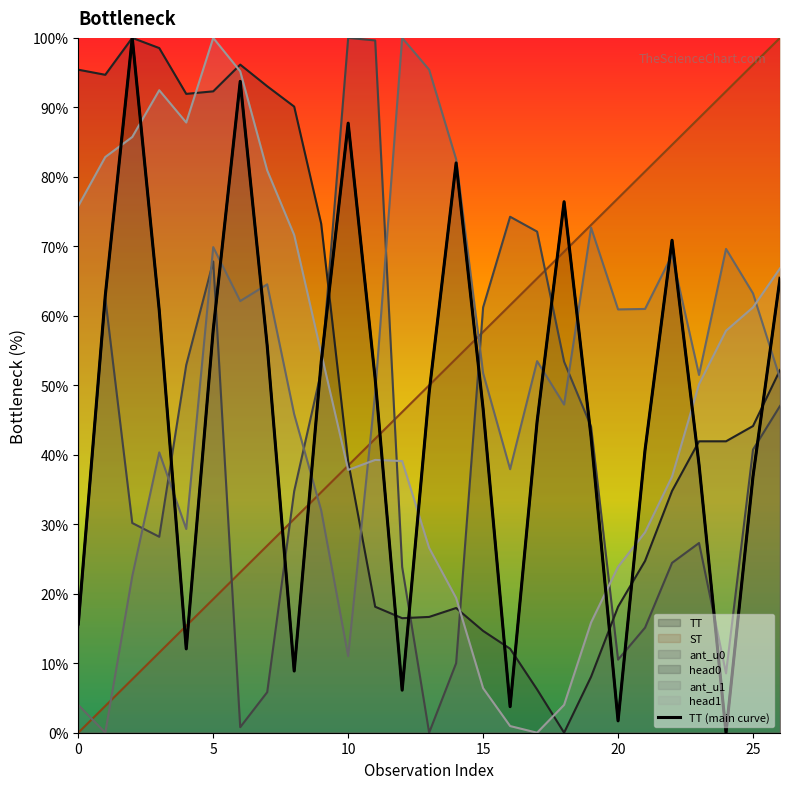

What is the label of the 5th point from the right?

22